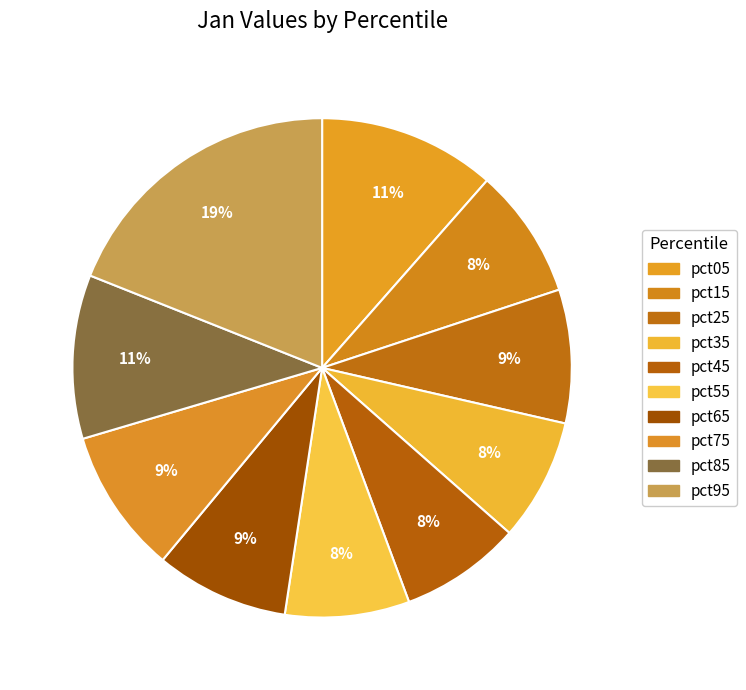

How many segments does this pie chart have?

10